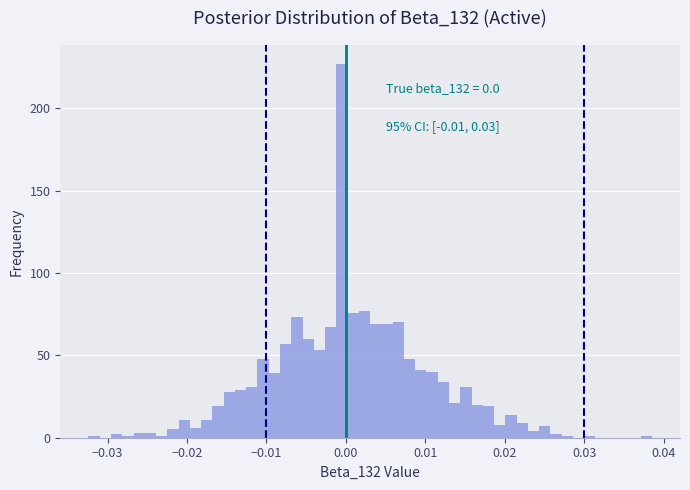

Around what value on the x-axis is the tallest bar? Give the approximate position of its centre, as read against the axis.

0.000